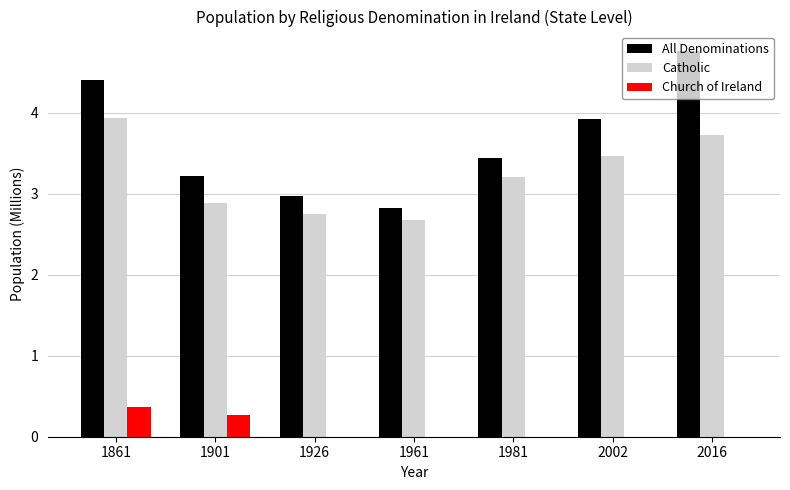

What is the total value across all series at 1981?

6.6